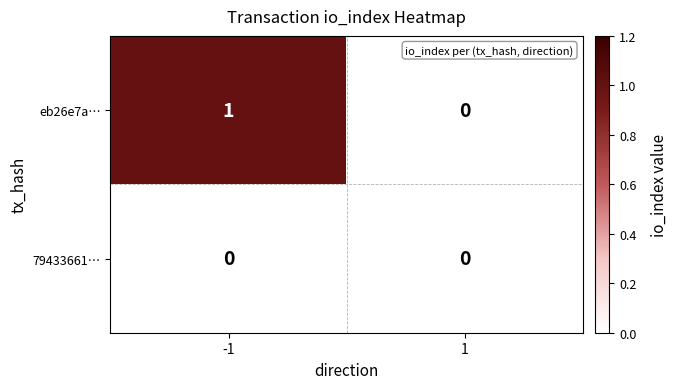

Is it true that 79433661… equals 0 at 1?

True